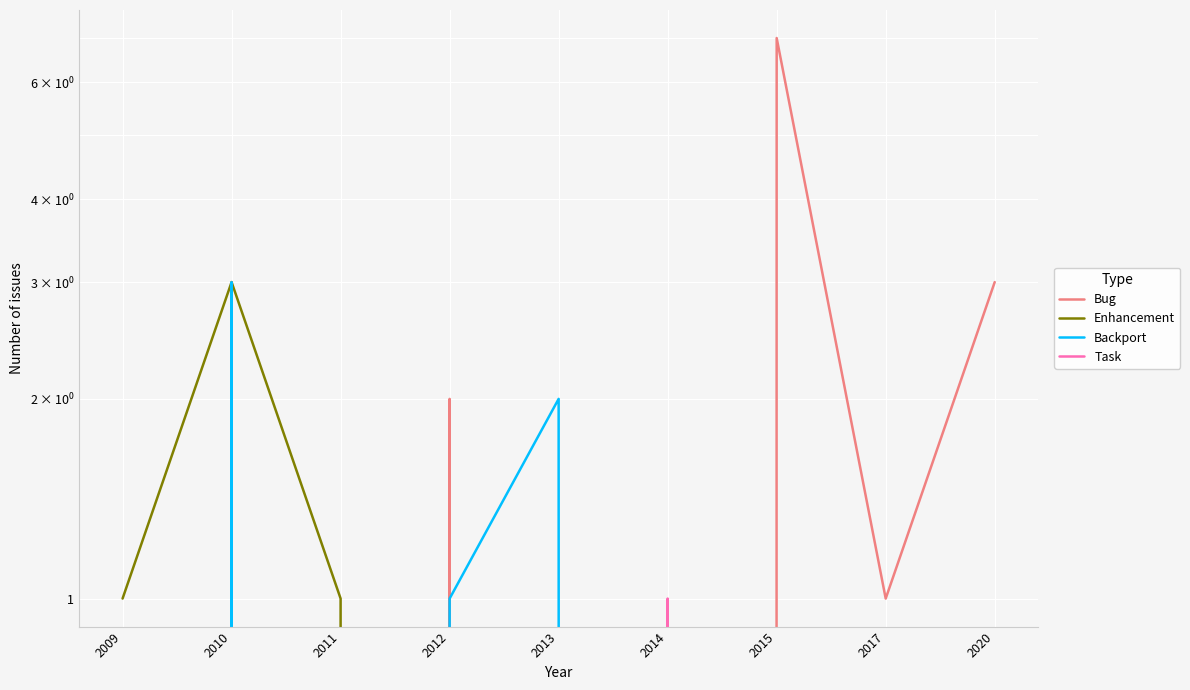

Between which two adjacent categories do Bug and Task first intersect?

2014 and 2015